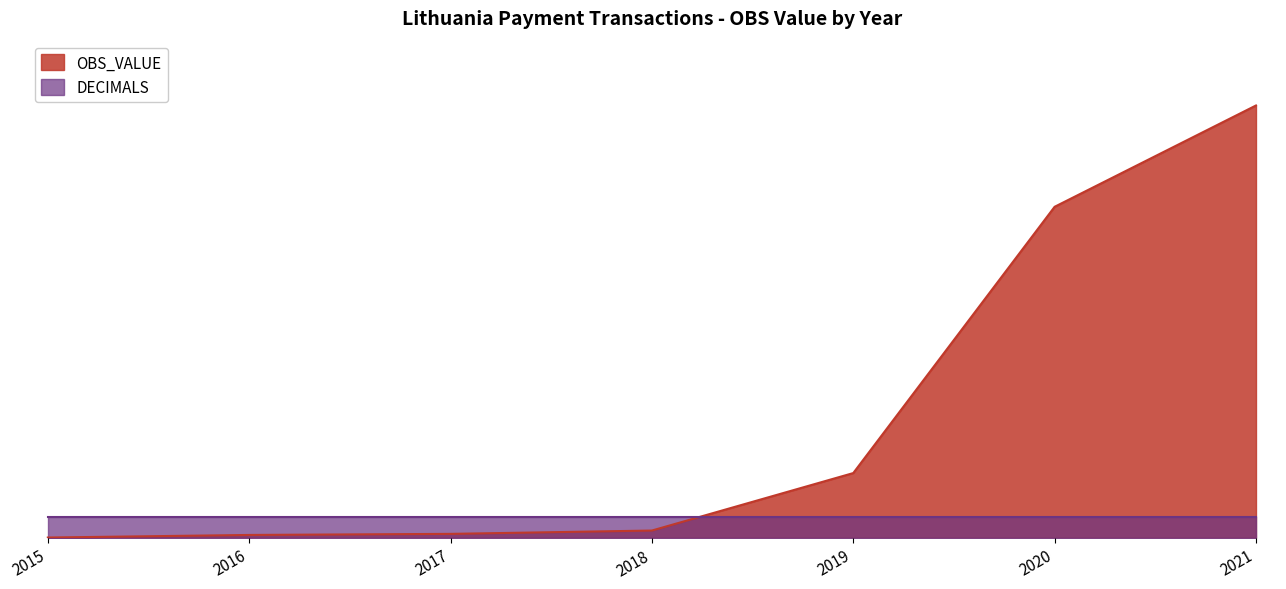

At which category does the chart reach its peak across all series?

2021